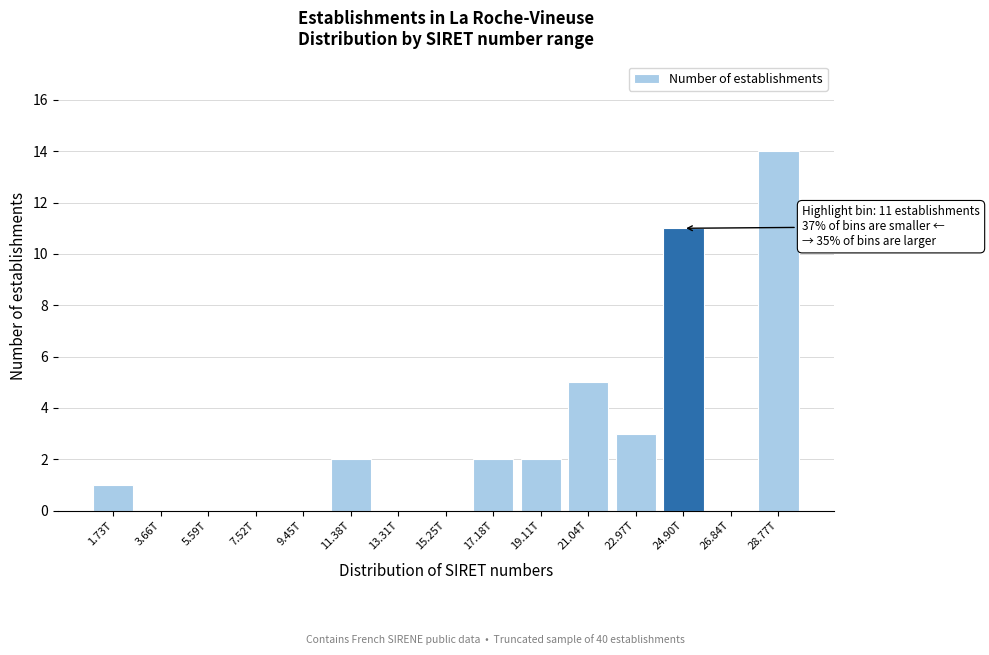

Reading left to right, extract all data points from this chart.

1.73T=1	3.66T=0	5.59T=0	7.52T=0	9.45T=0	11.38T=2	13.31T=0	15.25T=0	17.18T=2	19.11T=2	21.04T=5	22.97T=3	24.90T=11	26.84T=0	28.77T=14